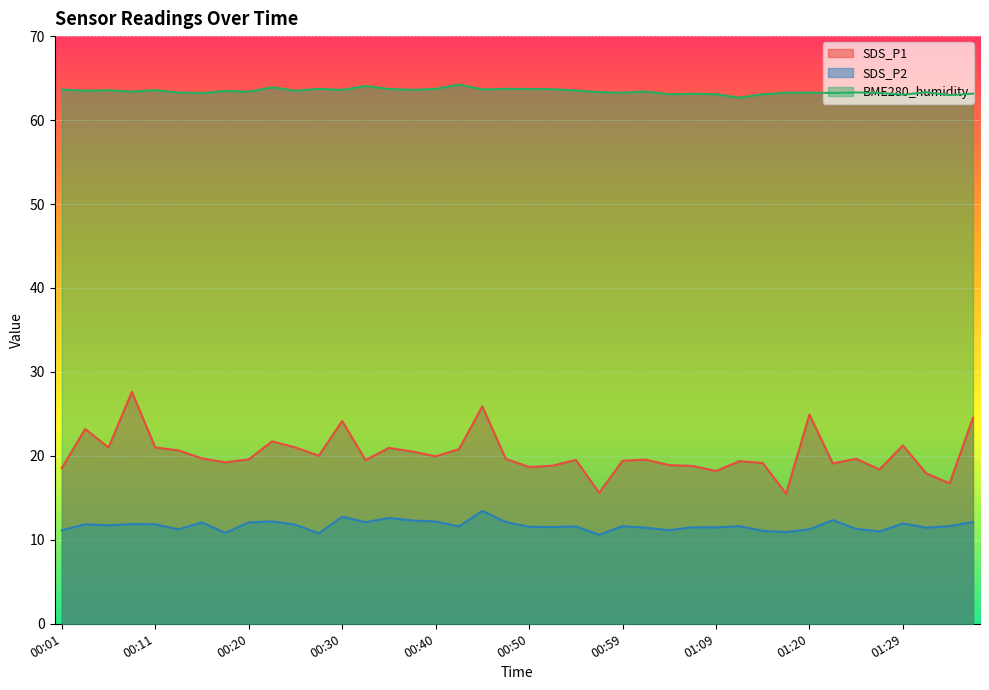

Does the chart display data point markers on the line(s)?

No